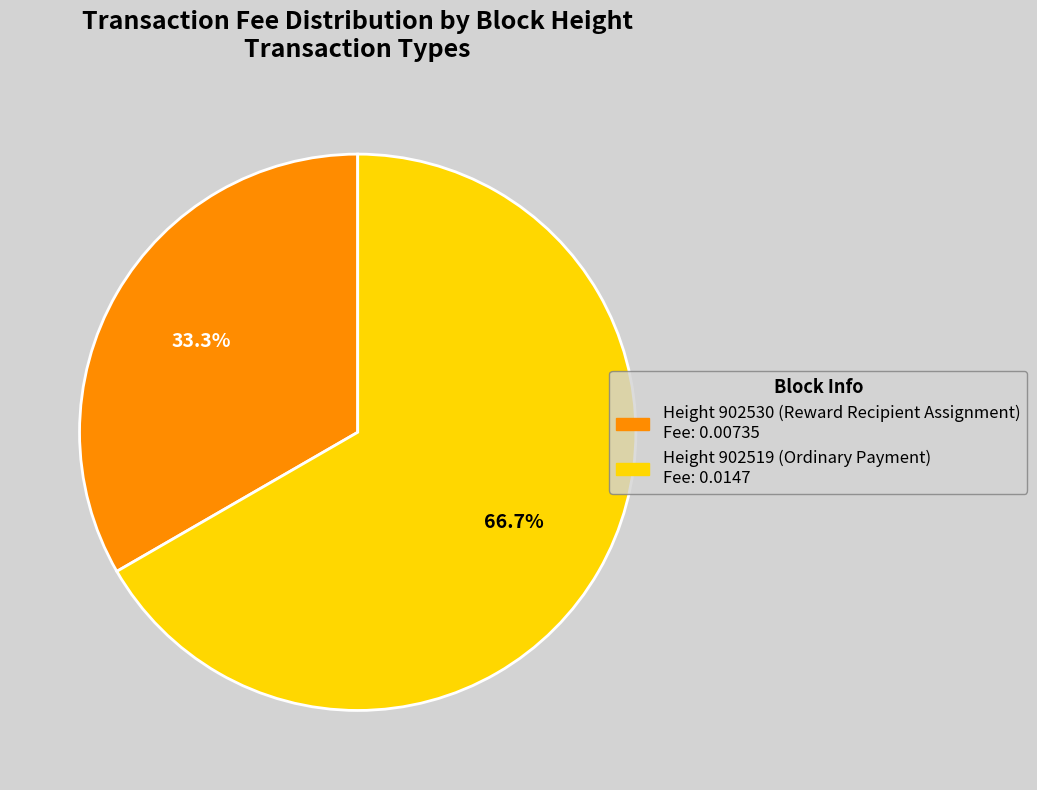

Is there a majority slice in this chart?

Yes